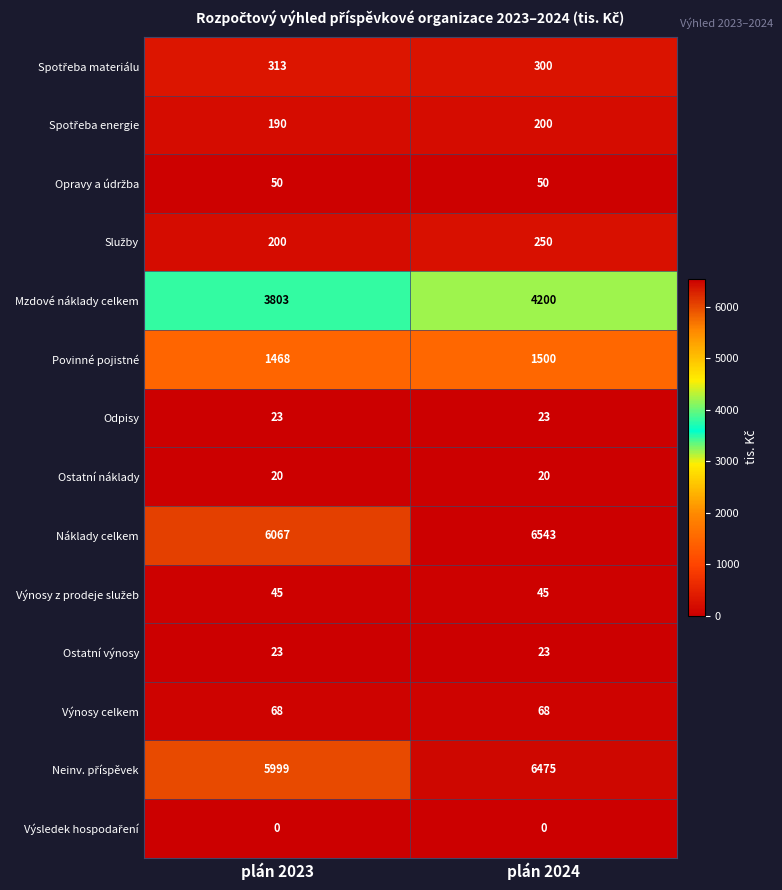

What is the difference between the highest and lowest values at plán 2024?

6543